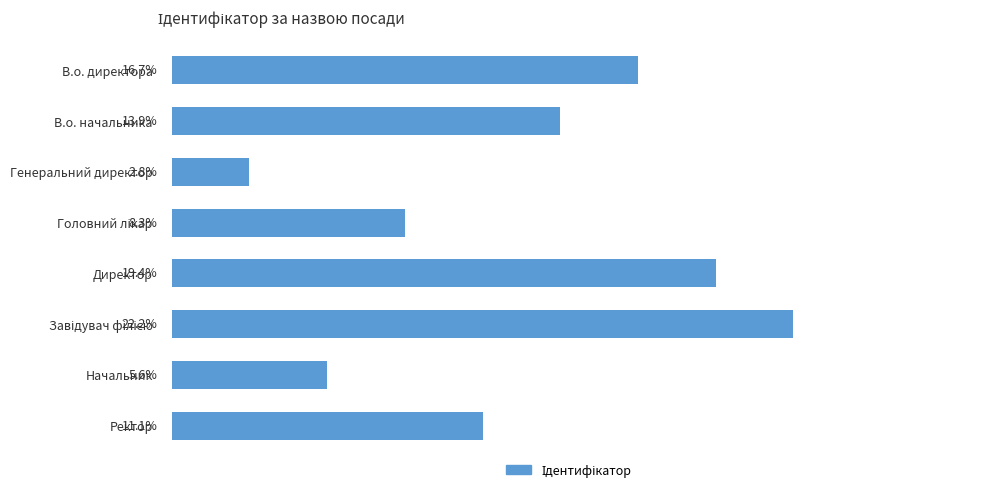

At which label is the value closest to 12?

Ректор